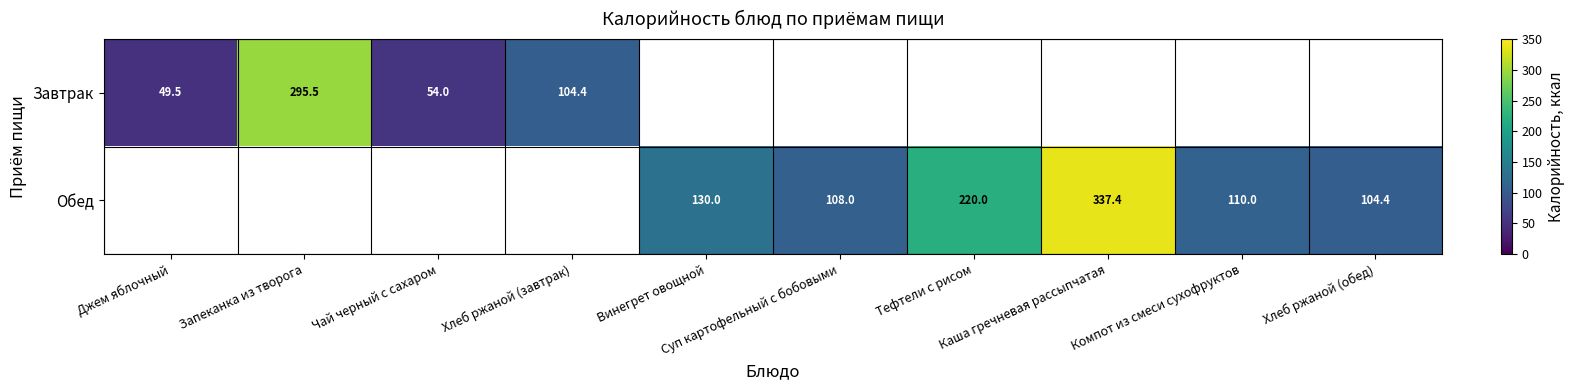

What is the difference between the Завтрак values at Чай черный с сахаром and Запеканка из творога?

241.5